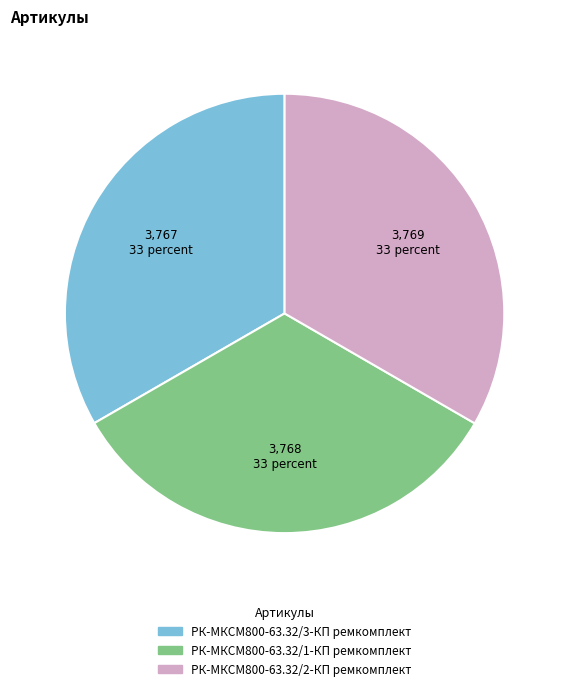

Is there any slice that represents more than half of the pie?

No